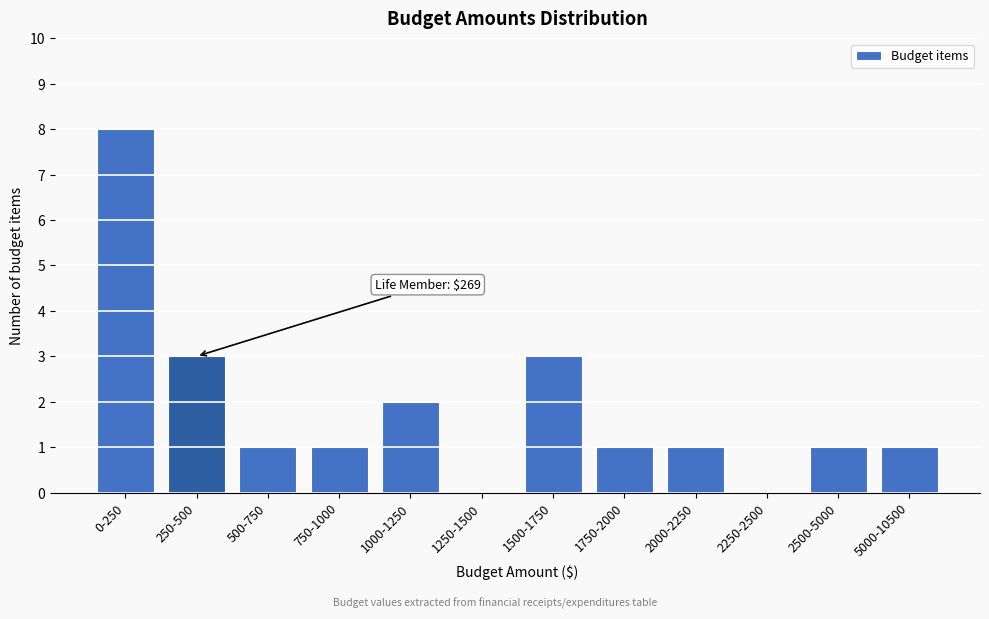

Reading right to left, transcribe all the data shown in this chart.

5000-10500=1	2500-5000=1	2250-2500=0	2000-2250=1	1750-2000=1	1500-1750=3	1250-1500=0	1000-1250=2	750-1000=1	500-750=1	250-500=3	0-250=8